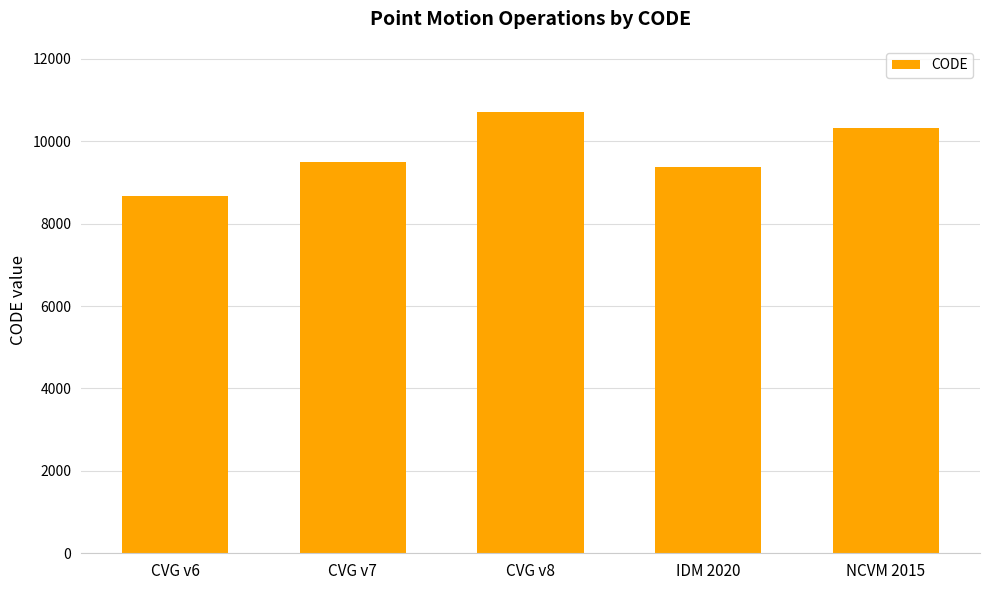

Does the chart contain any negative values?

No